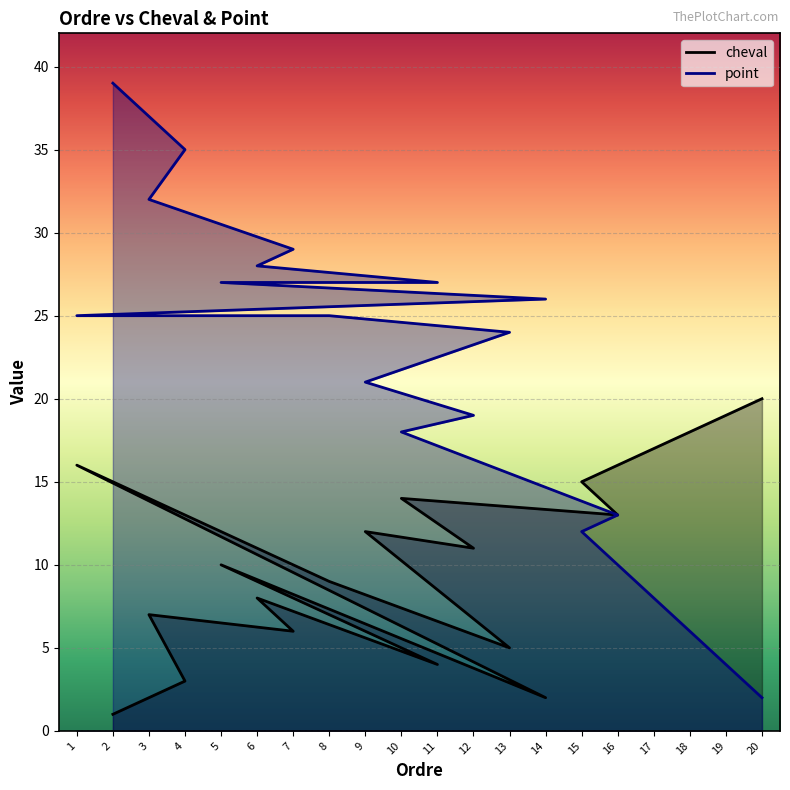

Reading left to right, extract all data points from this chart.

cheval: 1	3	7	6	8	4	10	2	16	9	5	12	11	14	13	15	17	18	19	20
point: 39	35	32	29	28	27	27	26	25	25	24	21	19	18	13	12	8	6	4	2